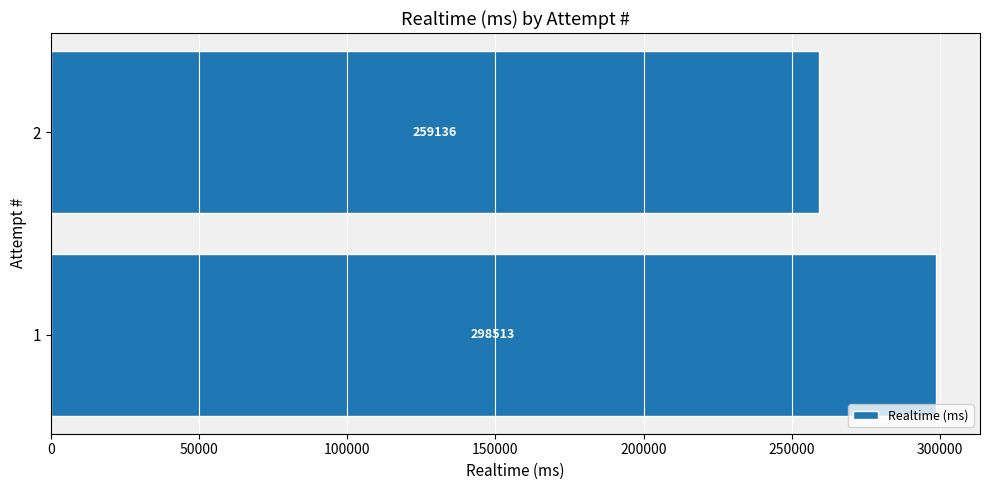

Reading top to bottom, extract all data points from this chart.

2=259136	1=298513